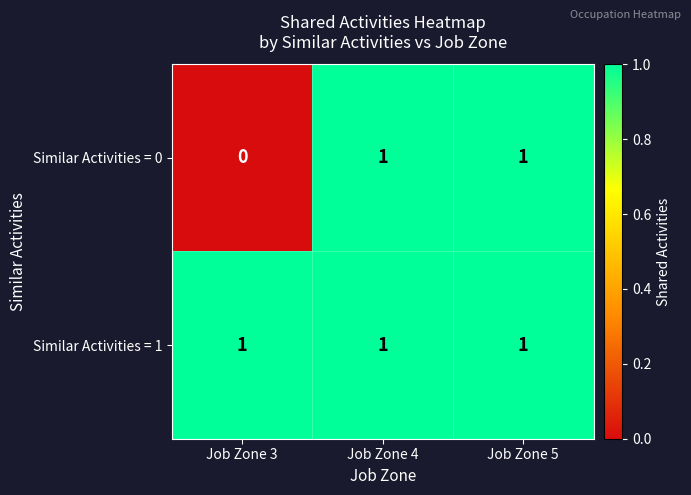

How many data points does each series have?

3